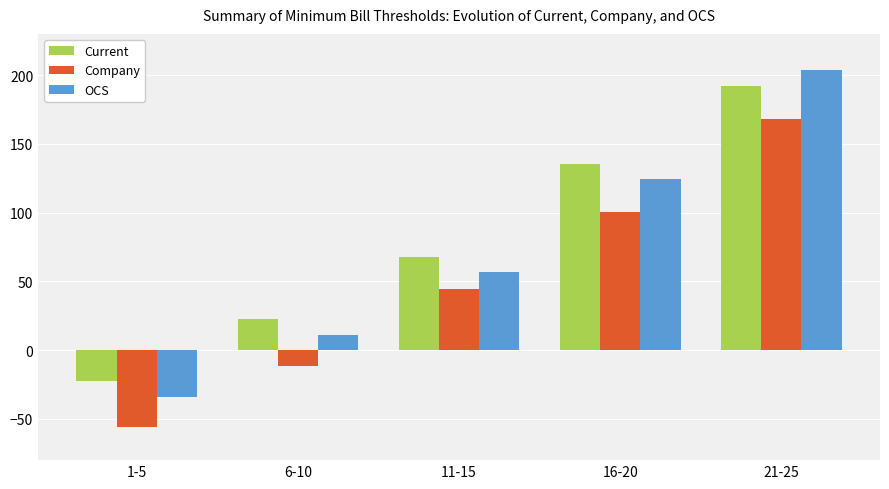

What is the maximum value for Company?

167.8